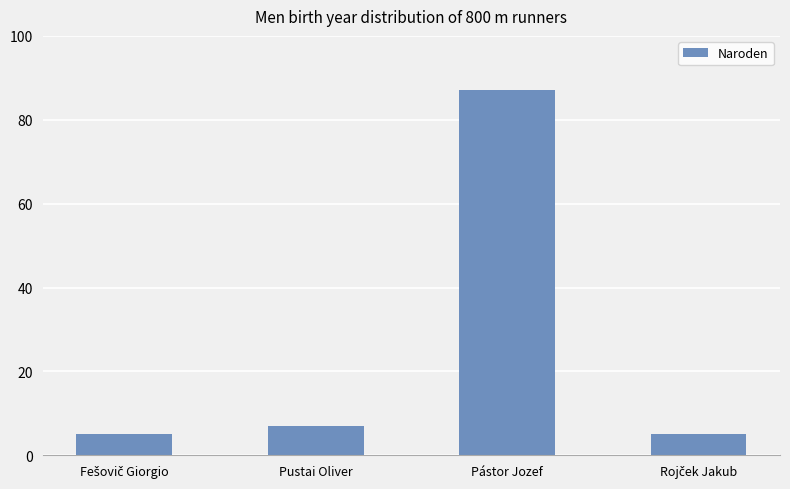

The value at Pástor Jozef is 45. True or false?

False